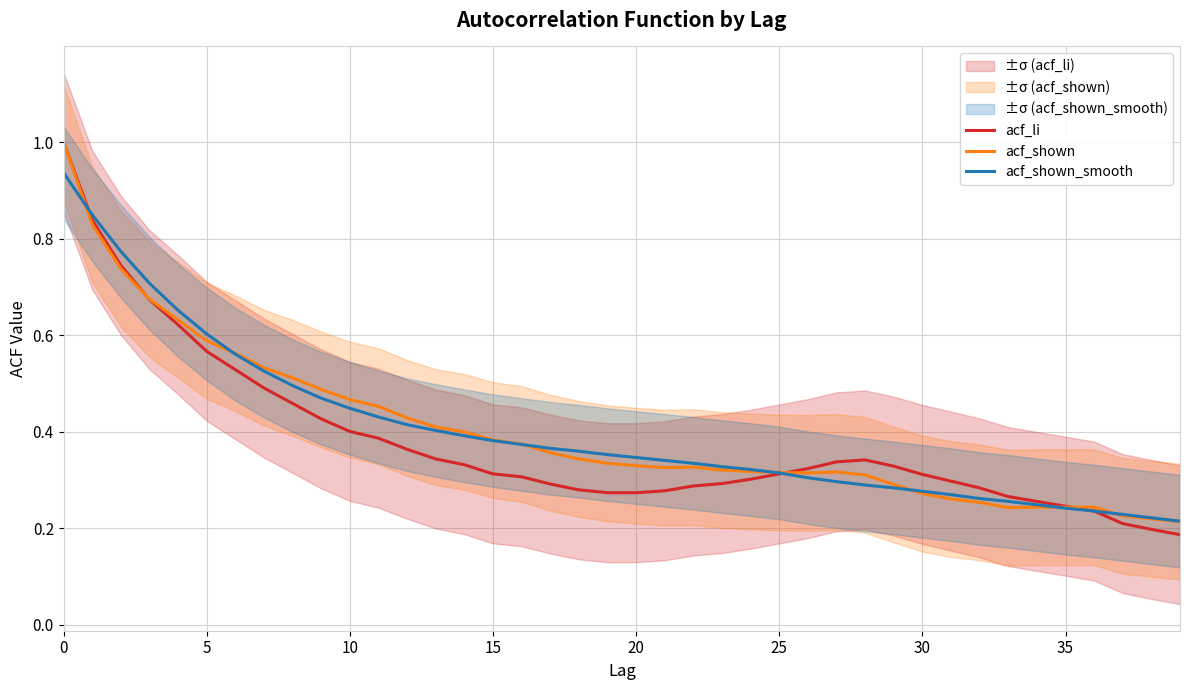

True or false: acf_shown has more than 1 interior local peaks.

True